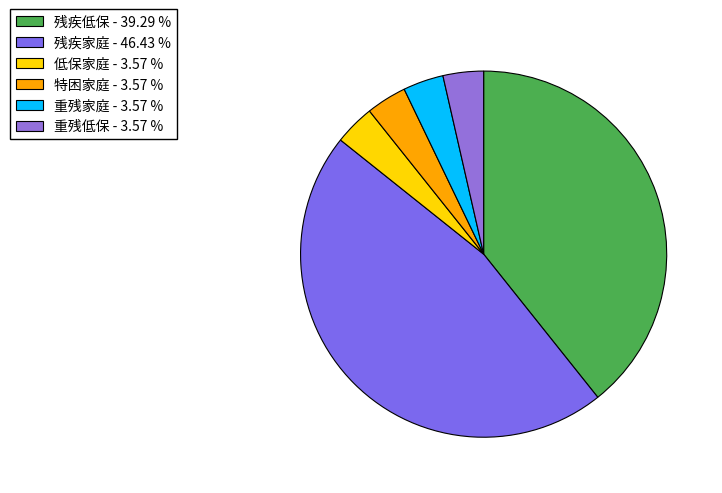

Does any single category account for the majority?

No